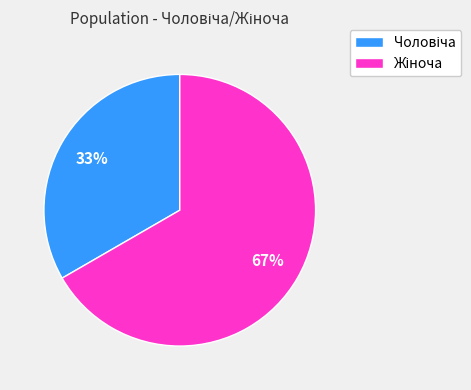

To the nearest percent, what is the average slice percentage?

50%